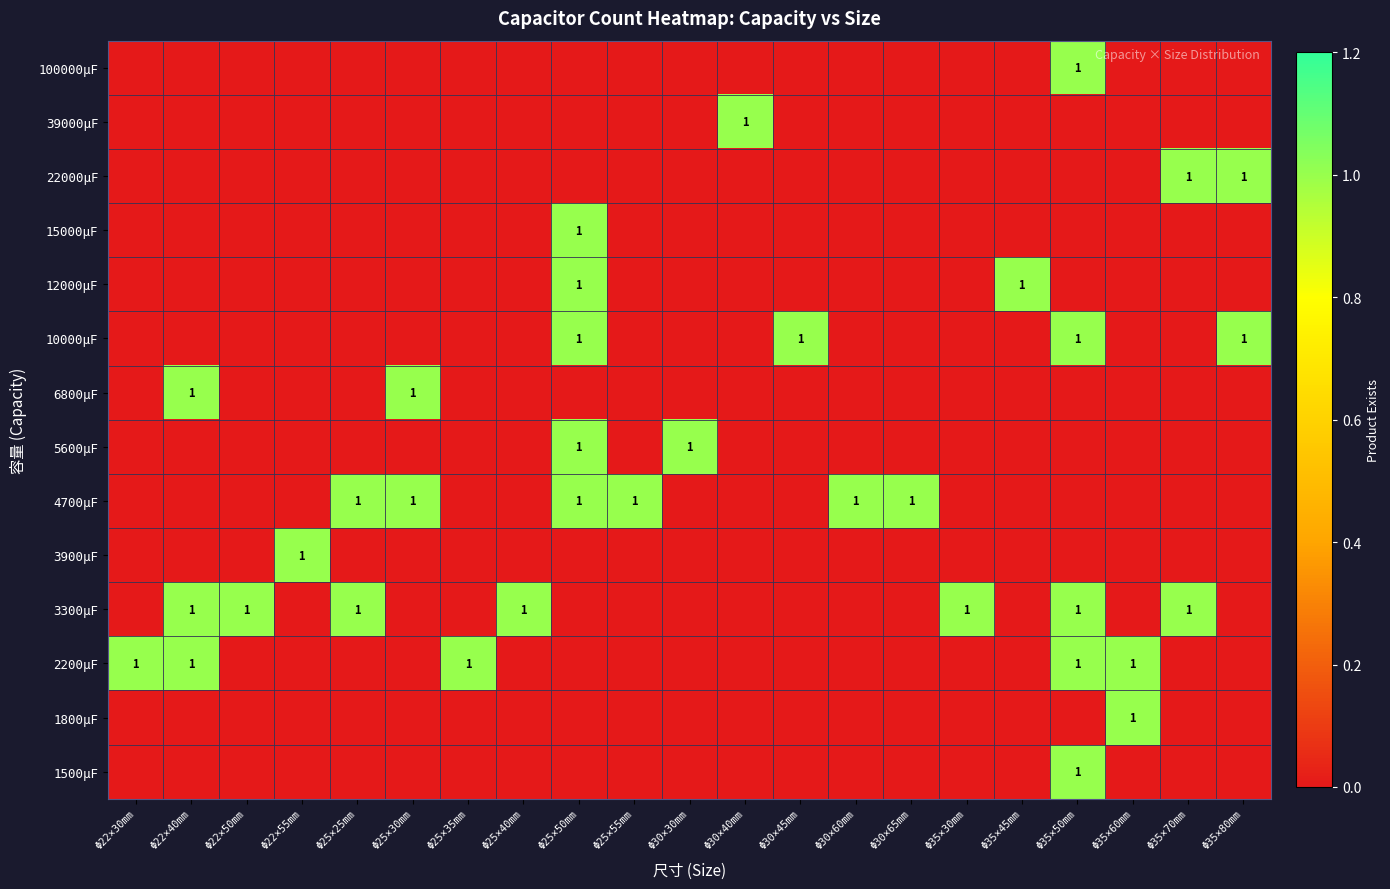

Is it true that 6800μF equals 0 at Φ30×30mm?

True